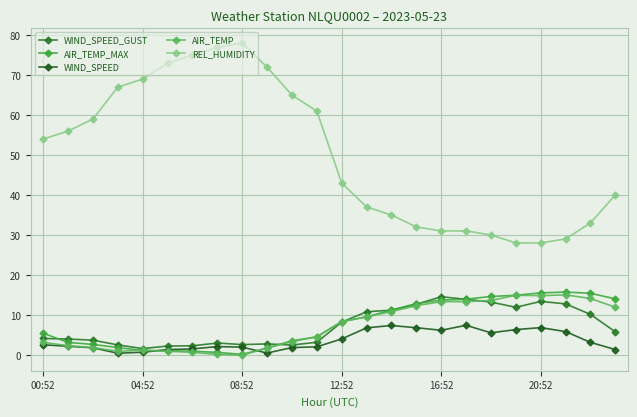

Where does the AIR_TEMP_MAX series first go above 8?

12:52